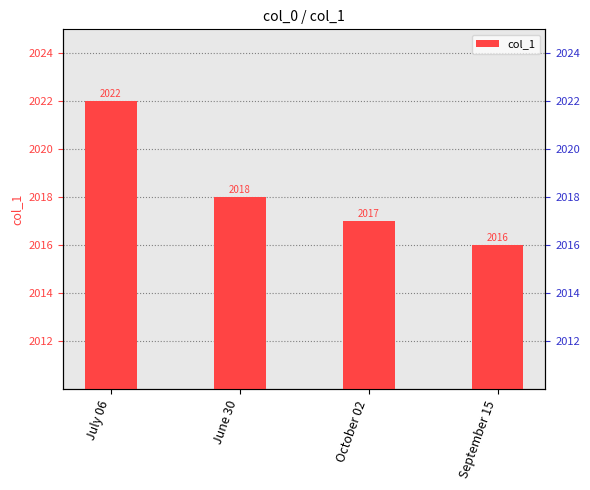

What is the difference between the values at June 30 and September 15?

2